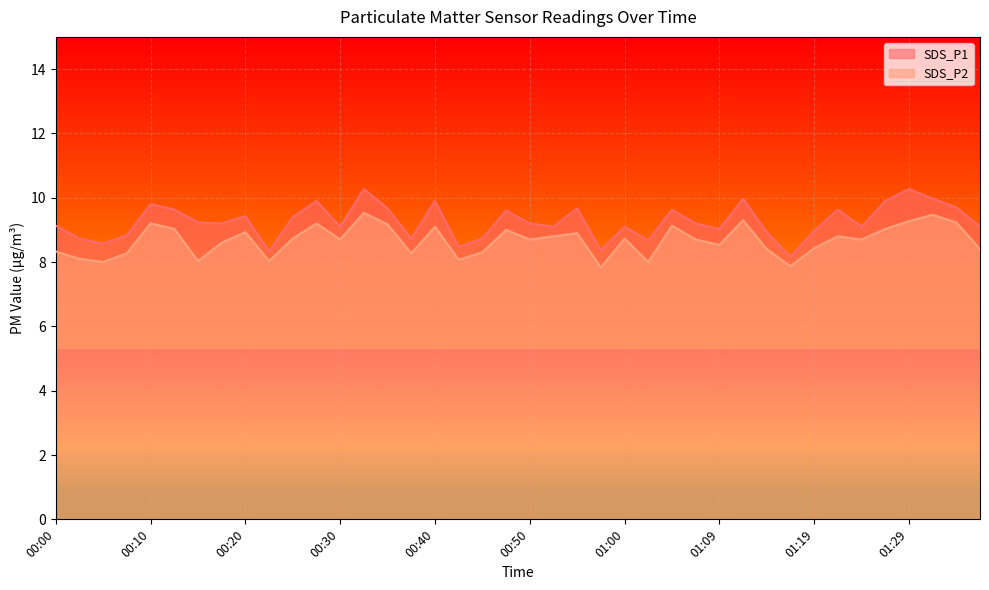

Between 00:25 and 00:50, which is larger?

00:25